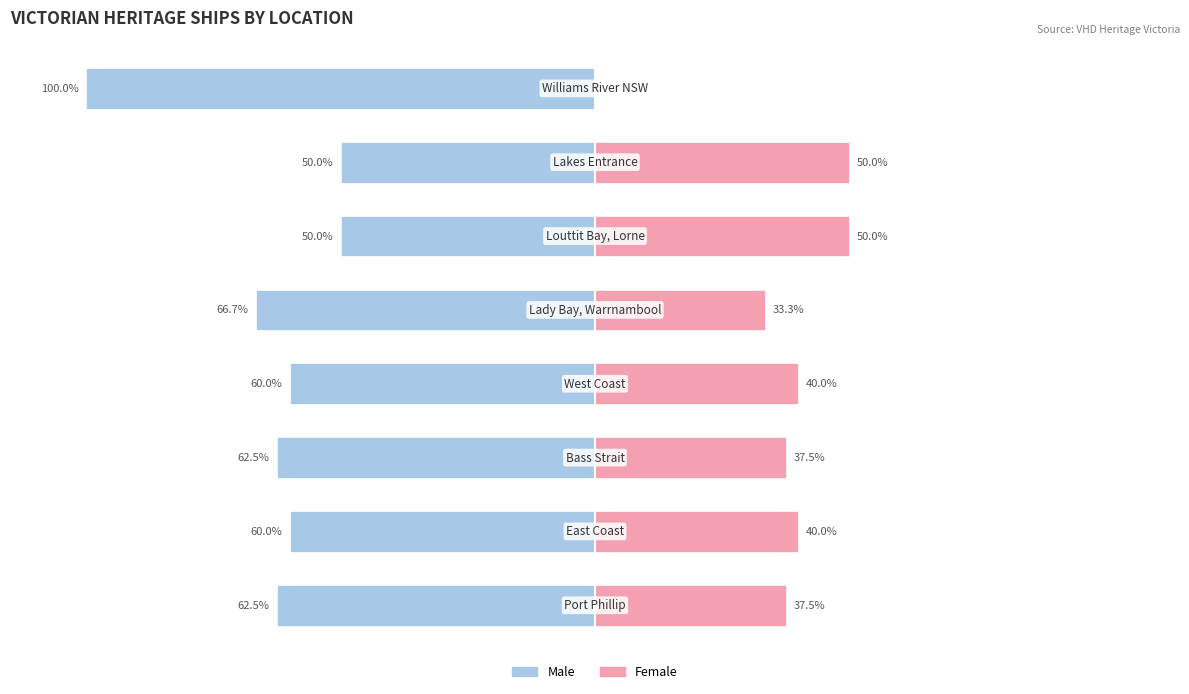

Reading left to right, extract all data points from this chart.

Male: -62.5	-60.0	-62.5	-60.0	-66.7	-50.0	-50.0	-100.0
Female: 37.5	40.0	37.5	40.0	33.3	50.0	50.0	0.0